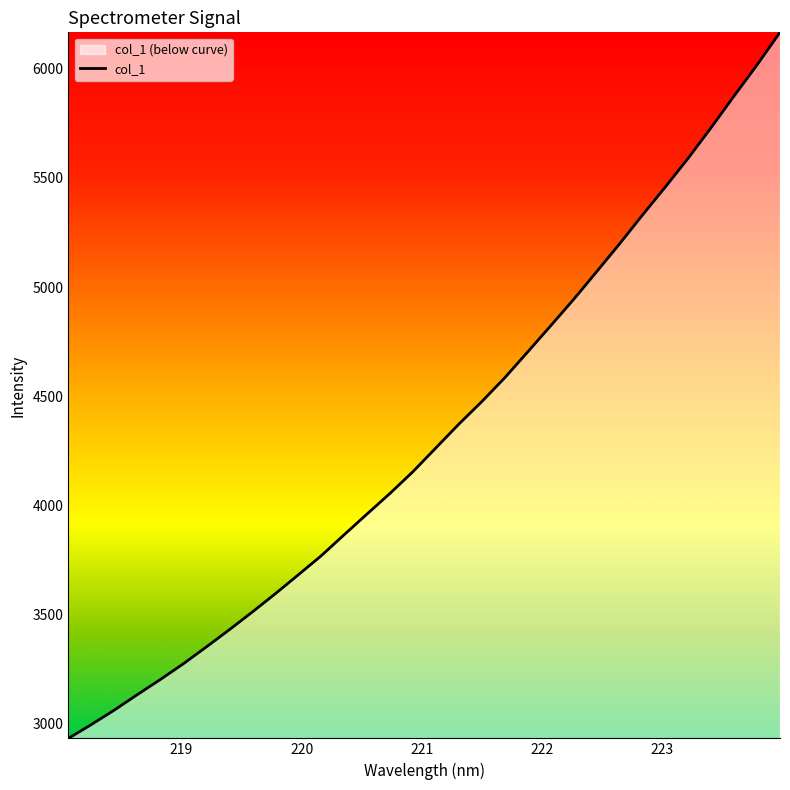

What is the smallest value displayed?

2930.9